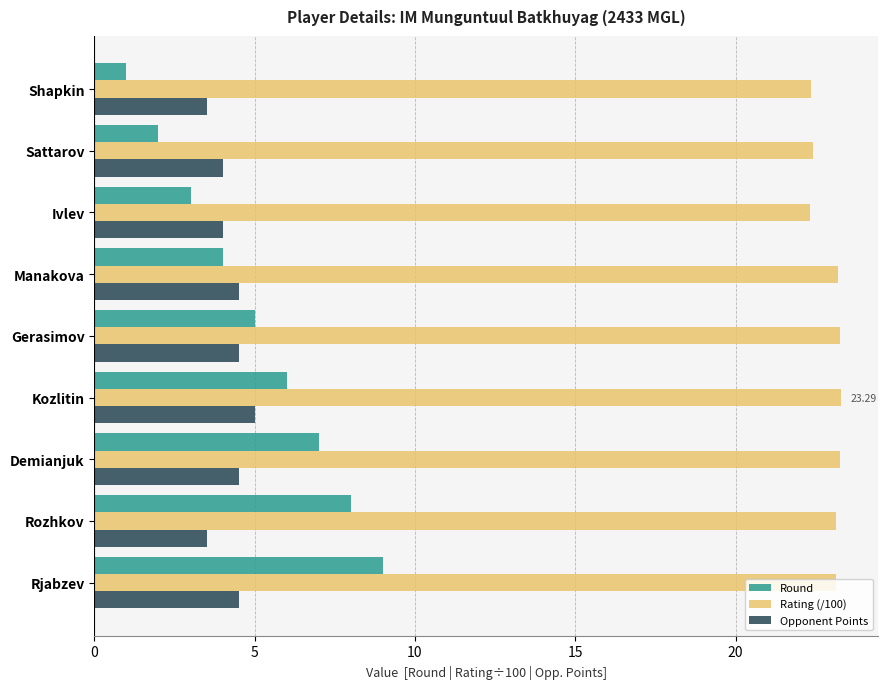

What is the maximum value shown in the chart?

23.3